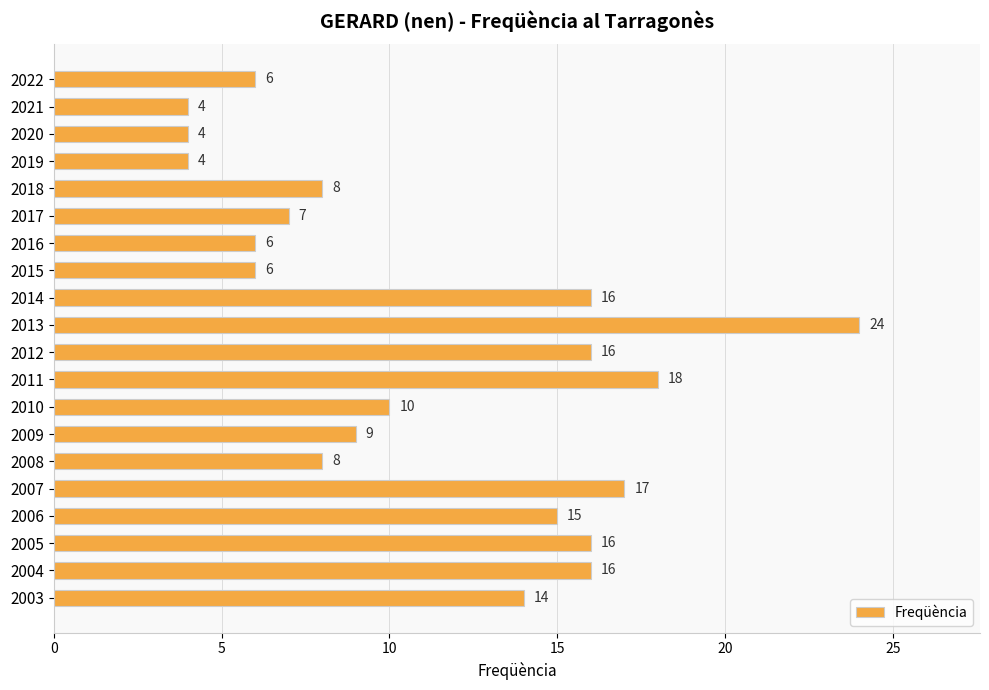

What is the change in value from 2021 to 2008?

+4